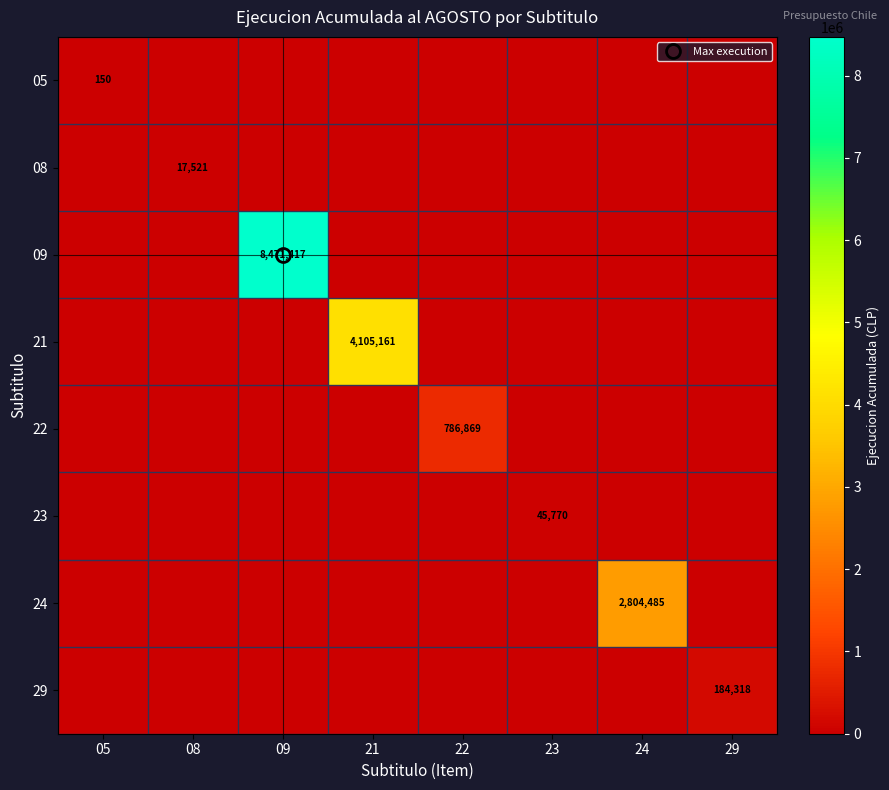

Where is 09 nearest to the value 4235708?

05